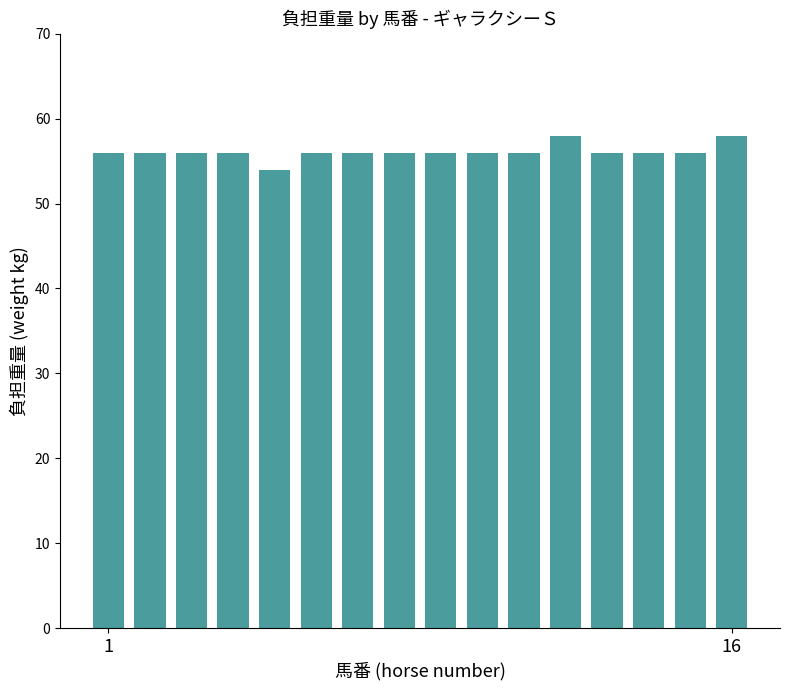

What is the average value?

56